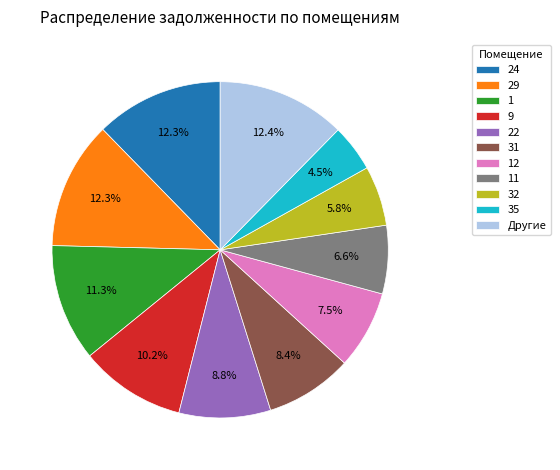

To the nearest percent, what is the average slice percentage?

9%